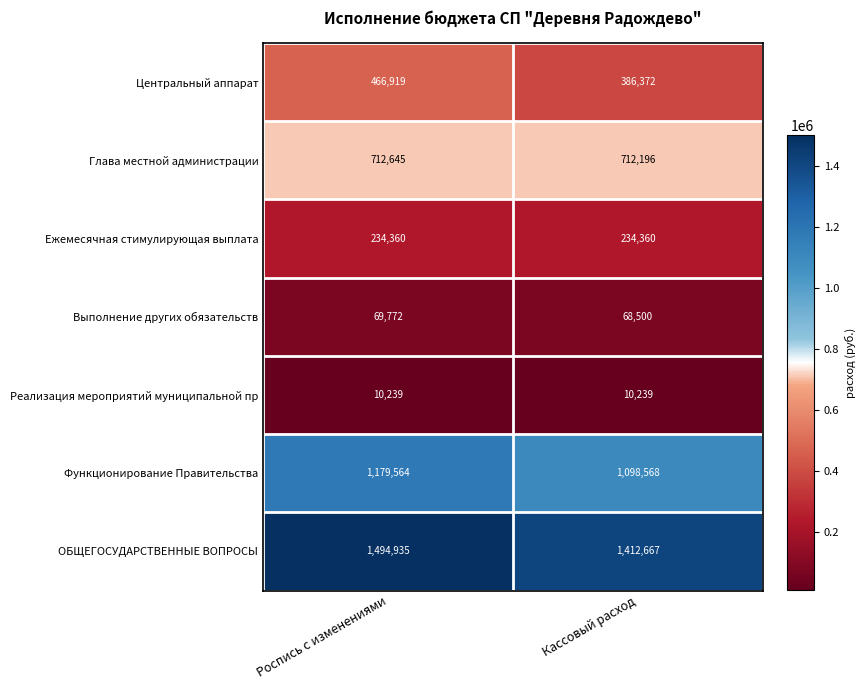

What is the lowest value of the Выполнение других обязательств series?

68500